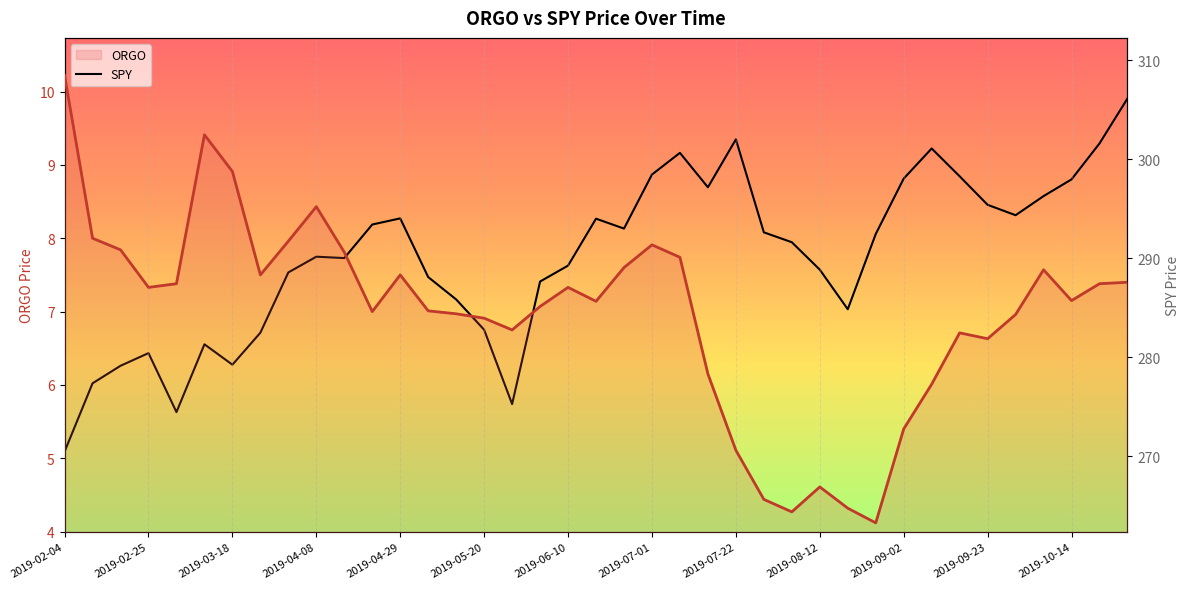

What position from the left is 19?

20